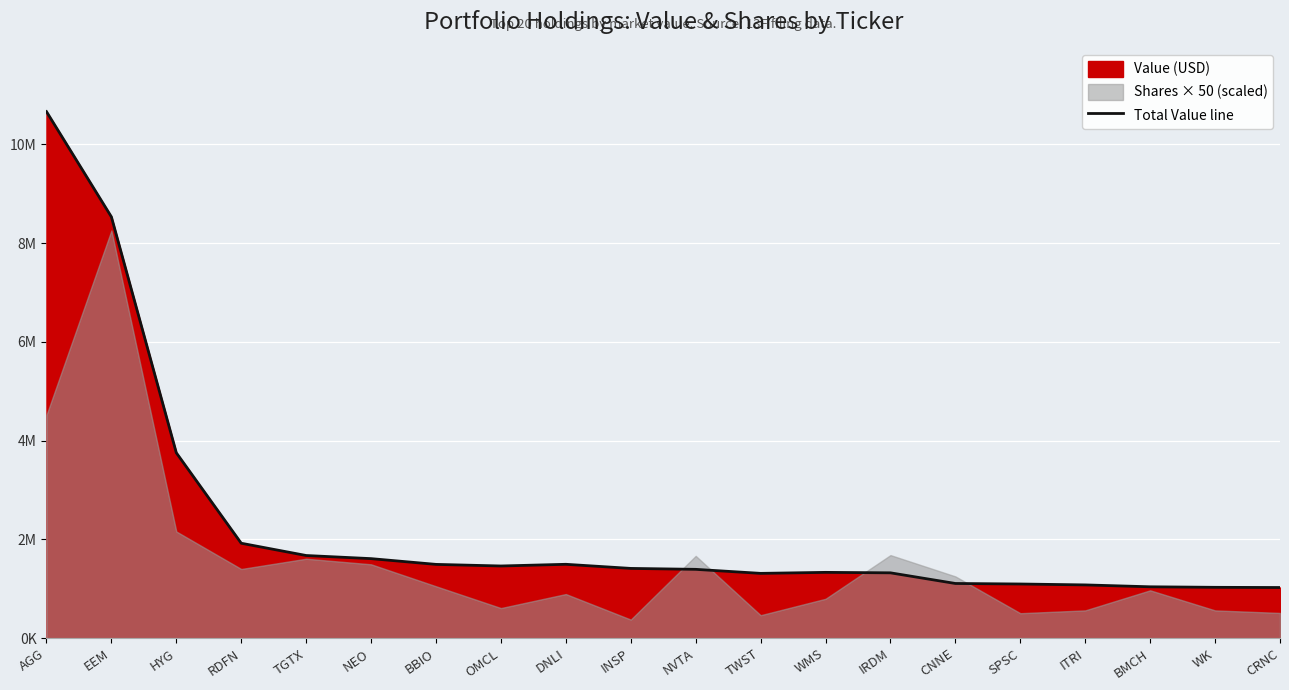

Rank the categories by value from lowest to highest.

CRNC, WK, BMCH, ITRI, SPSC, CNNE, TWST, IRDM, WMS, NVTA, INSP, OMCL, BBIO, DNLI, NEO, TGTX, RDFN, HYG, EEM, AGG